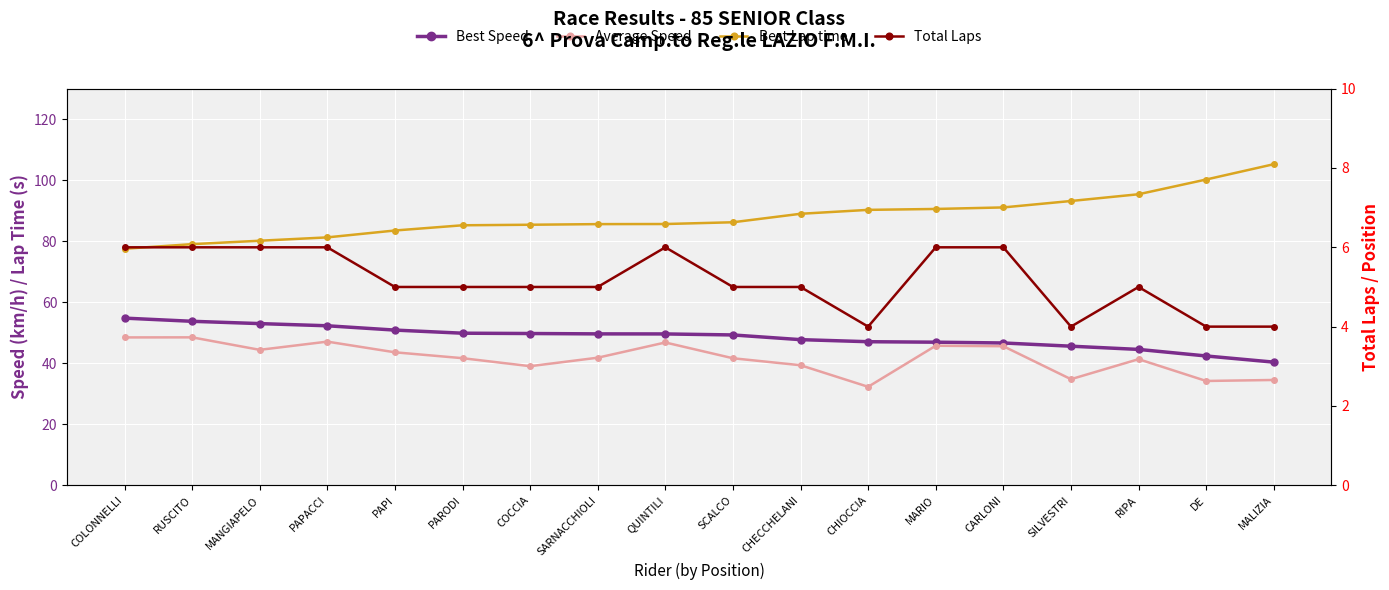

What is the difference between the maximum and second lowest values in the Average Speed series?

14.3